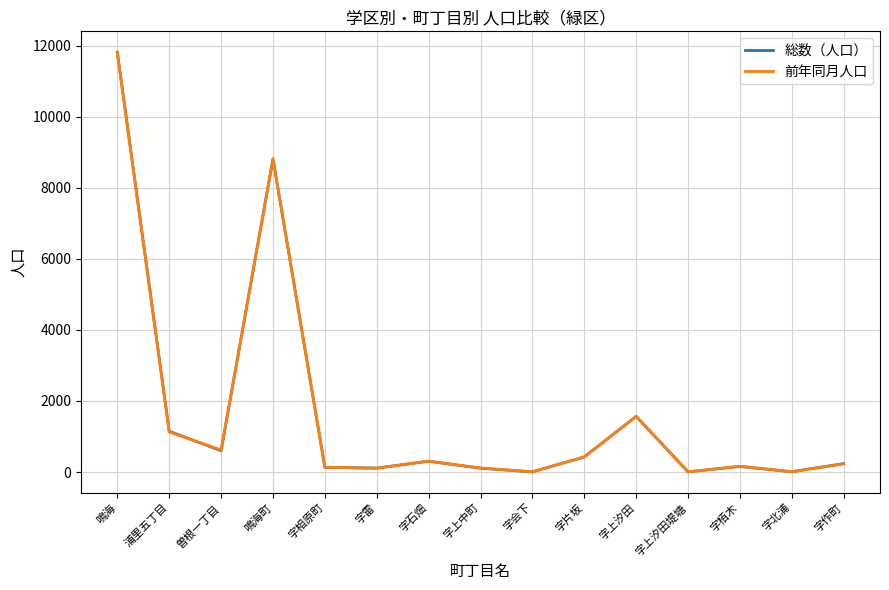

What is the maximum value for 前年同月人口?

11793